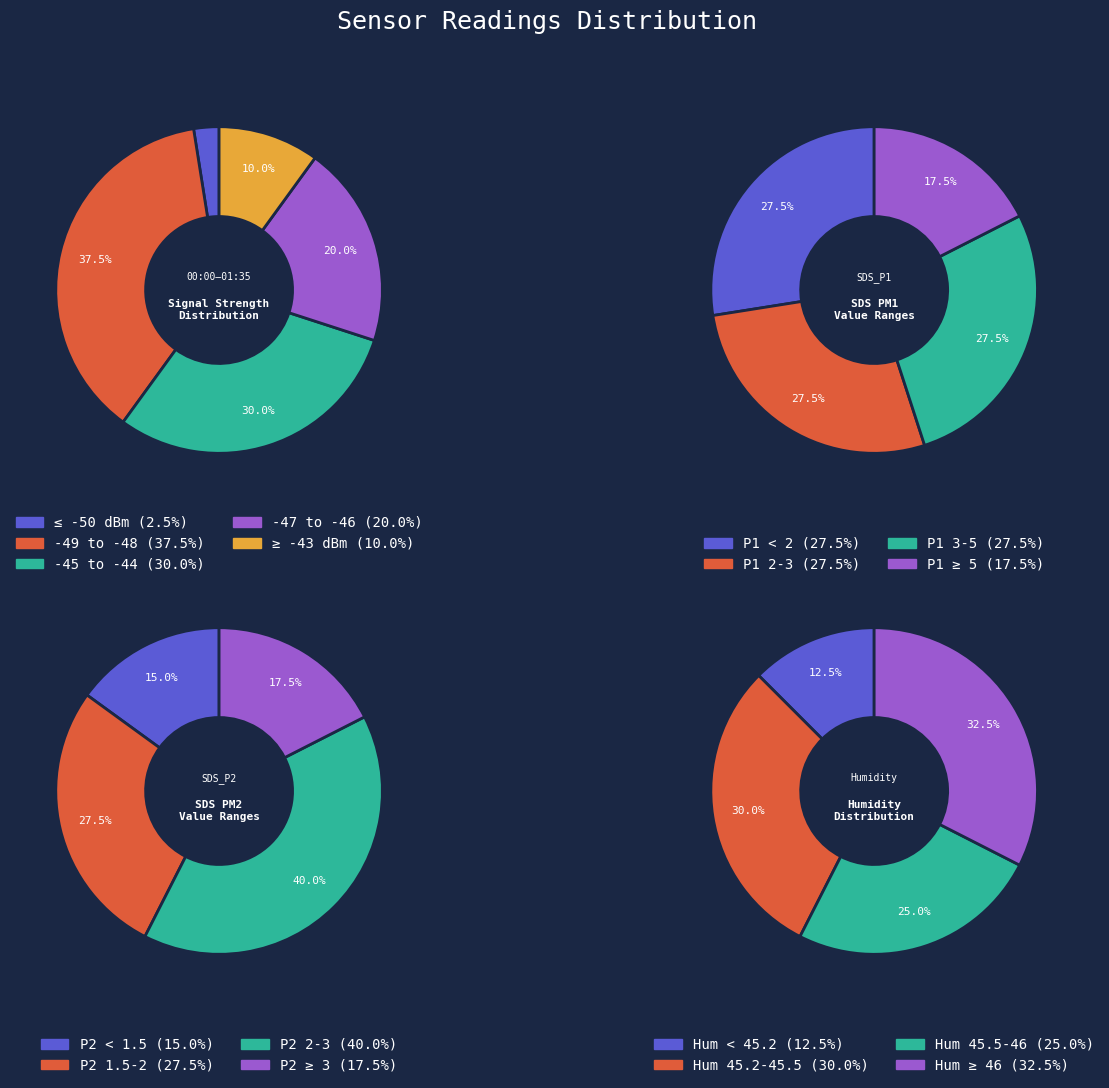

Does 18 account for over 50% of the chart?

No